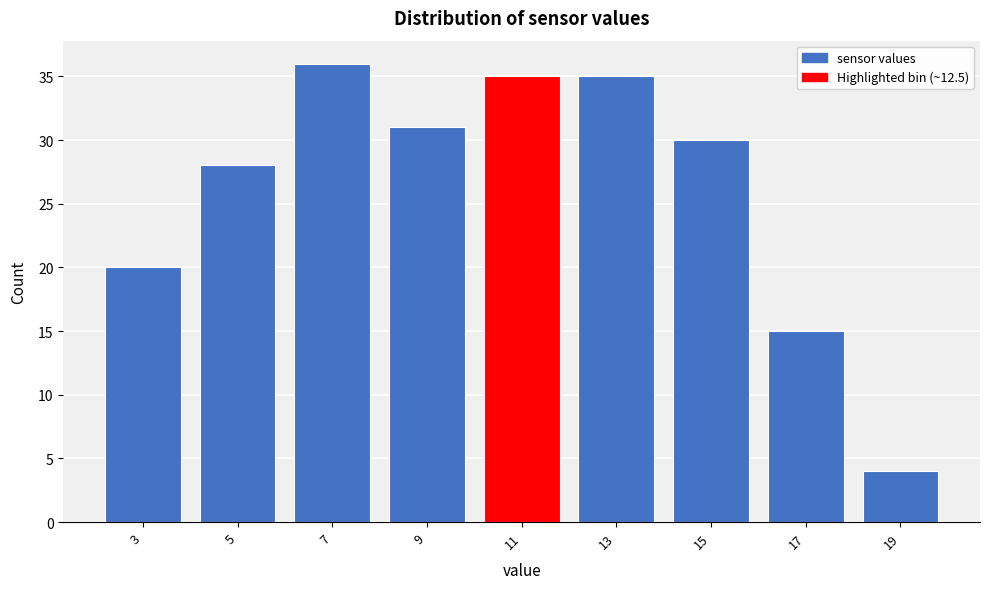

Reading left to right, what are all the values shown in this chart?

3=20	5=28	7=36	9=31	11=35	13=35	15=30	17=15	19=4